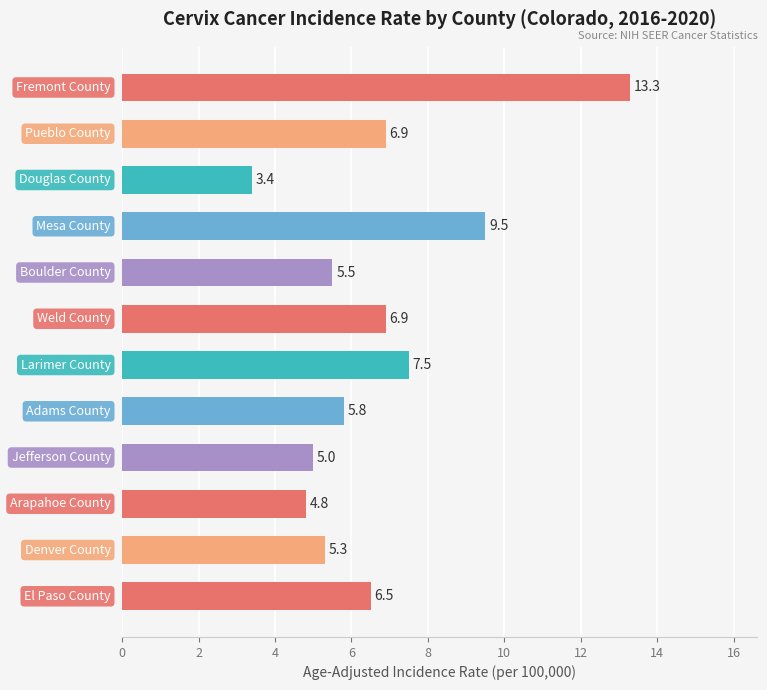

Reading bottom to top, what are all the values shown in this chart?

6.5	5.3	4.8	5.0	5.8	7.5	6.9	5.5	9.5	3.4	6.9	13.3